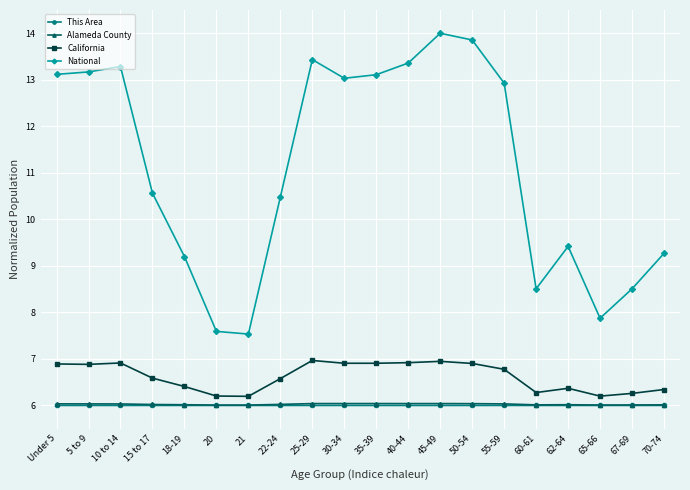

True or false: National and This Area intersect in this chart.

False